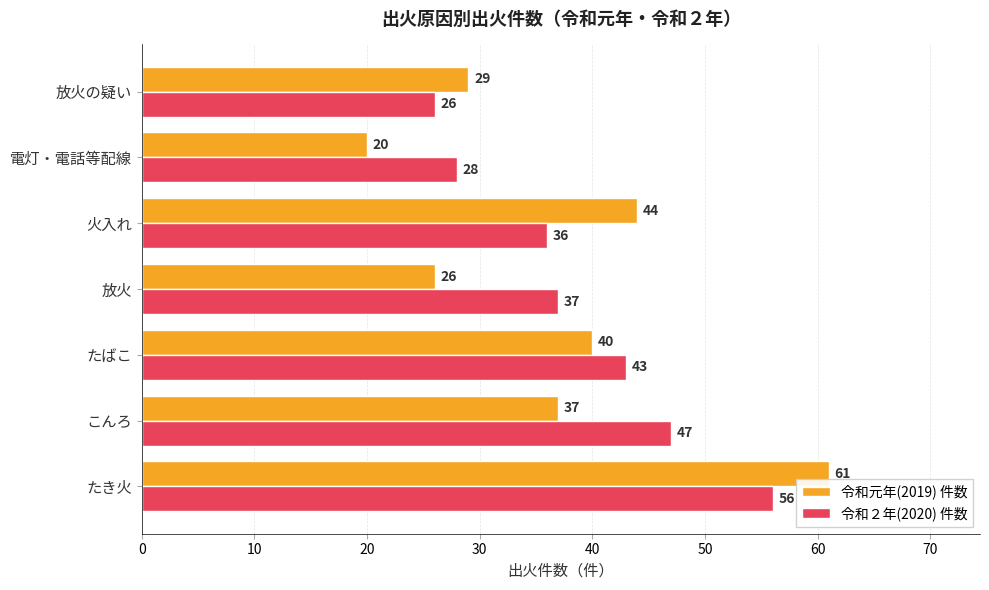

What is the difference between the 令和元年(2019) 件数 values at こんろ and 放火の疑い?

8